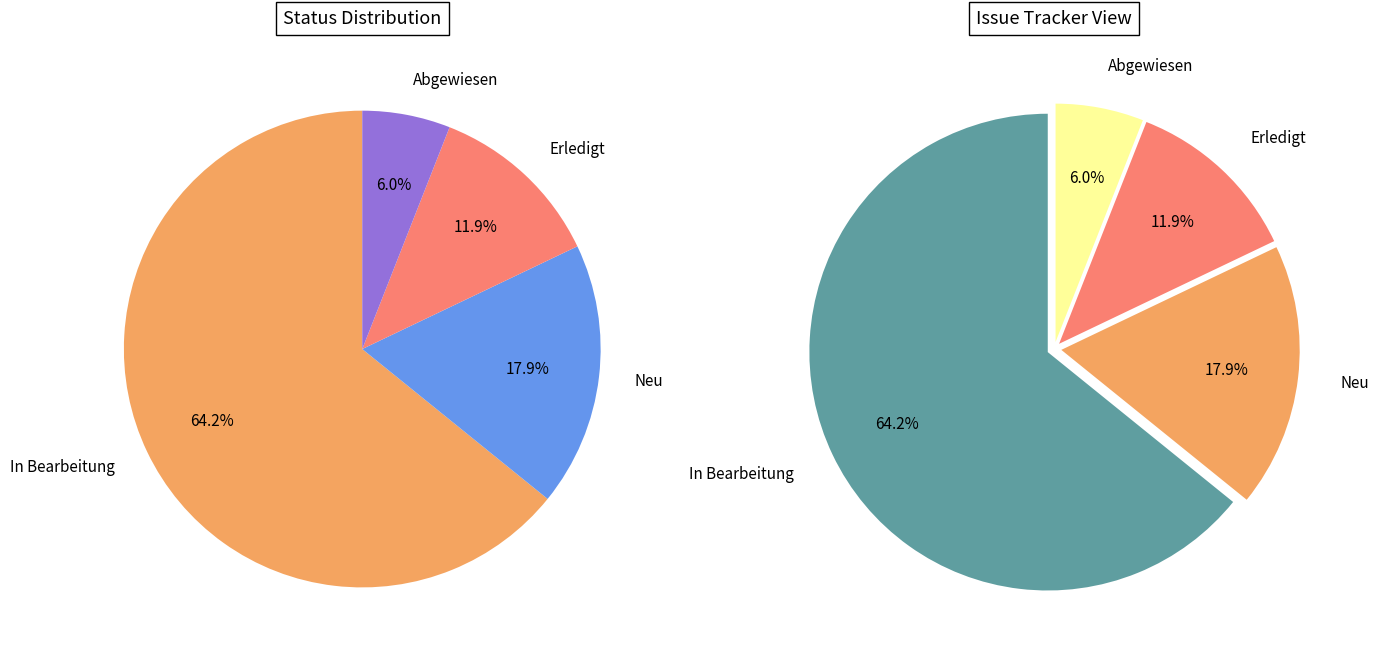

How many slices are in this pie chart?

4